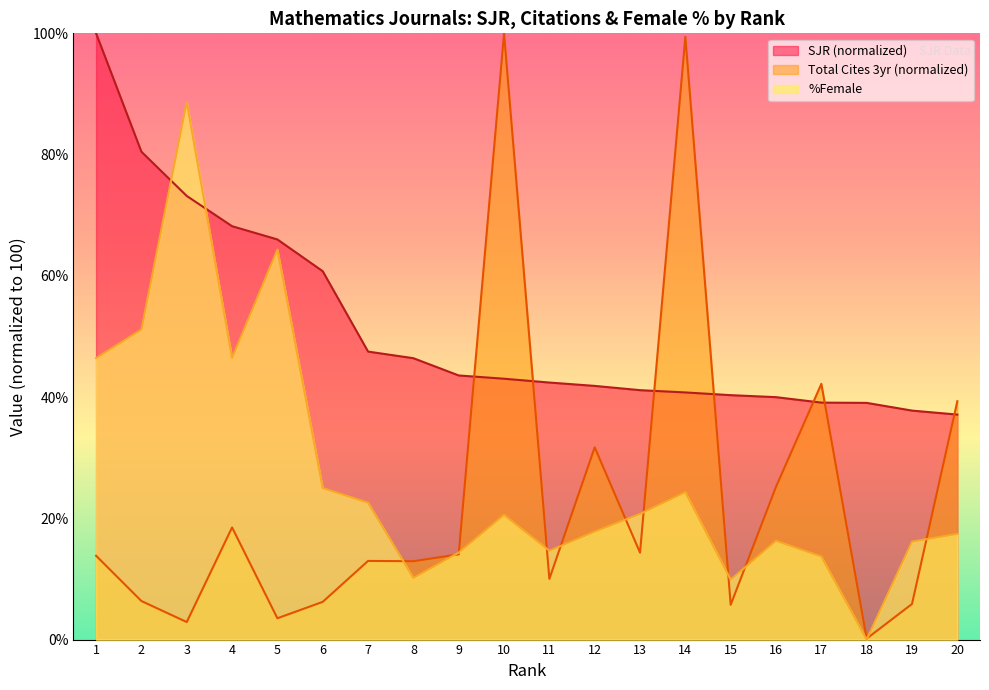

True or false: SJR has more than 0 interior local peaks.

False